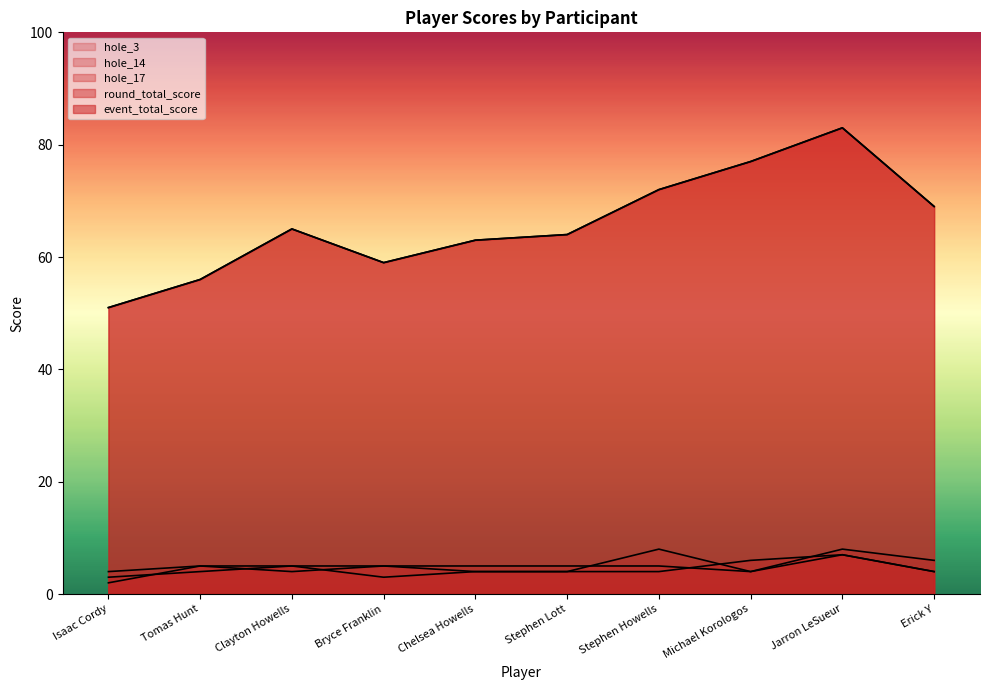

Rank the series by their maximum value, from lowest to highest.

hole_17, hole_3, hole_14, event_total_score, round_total_score